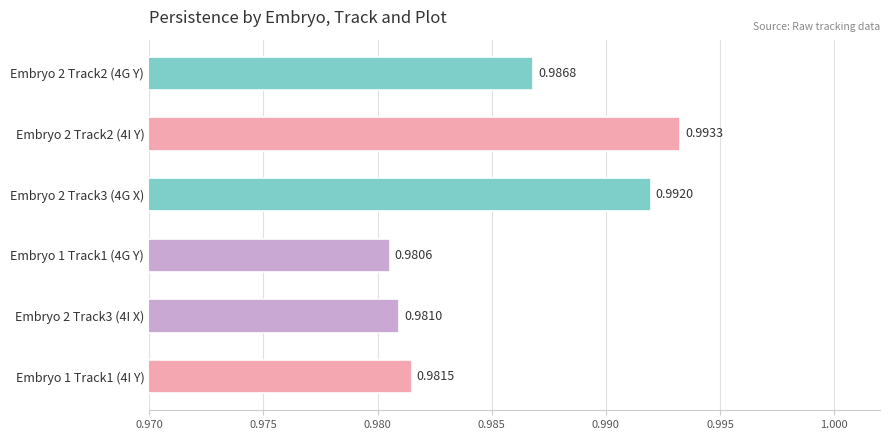

Between Embryo 1 Track1 (4G Y) and Embryo 1 Track1 (4I Y), which is larger?

Embryo 1 Track1 (4I Y)